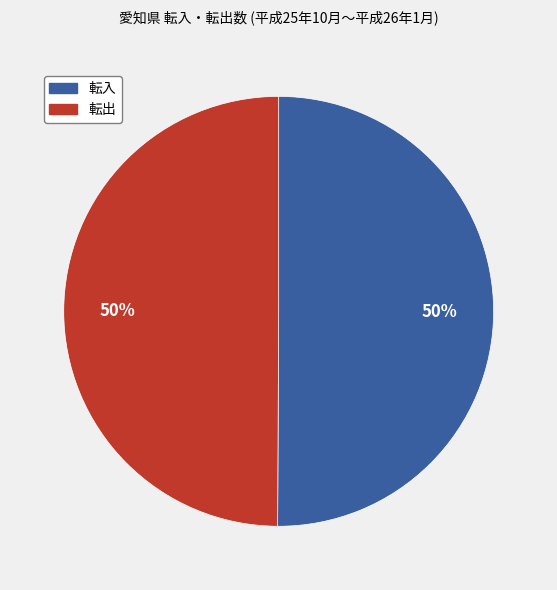

To the nearest percent, what is the average slice percentage?

50%